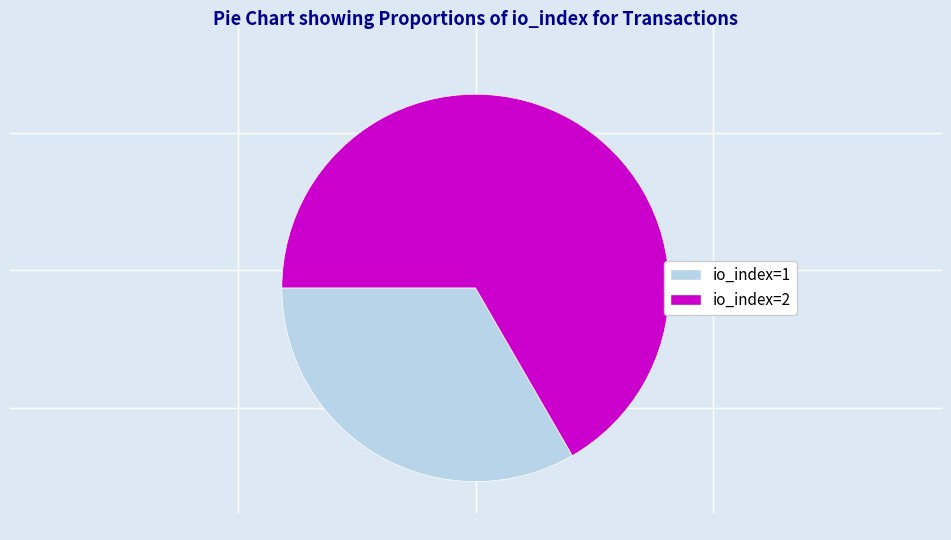

How many slices are in this pie chart?

2